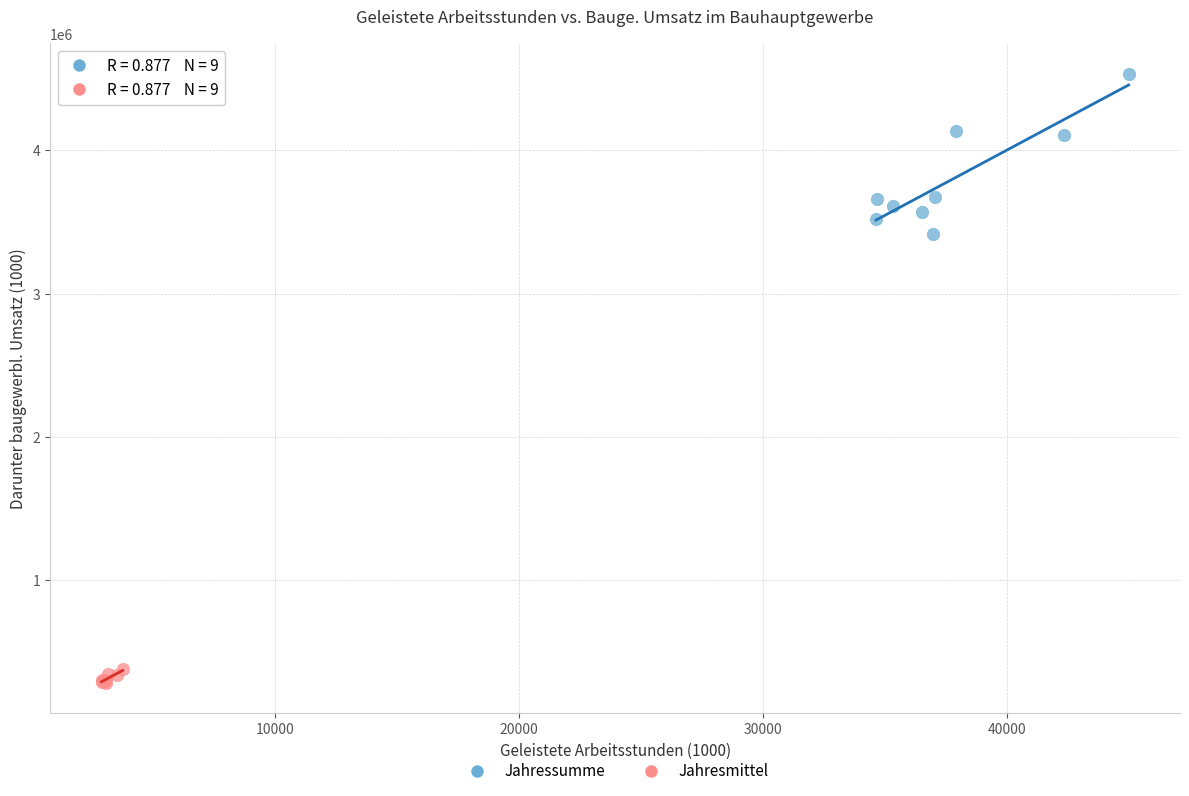

Which series has the widest spread of Y values?

Jahressumme